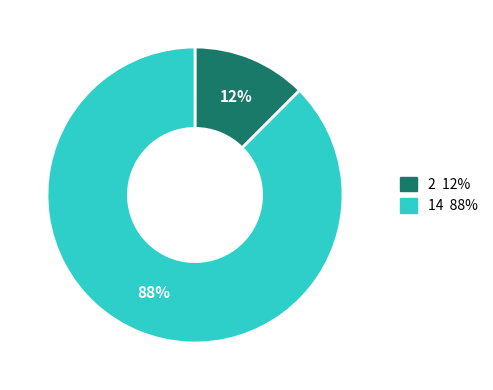

Combined, do 2 and 14 account for over 50%?

Yes